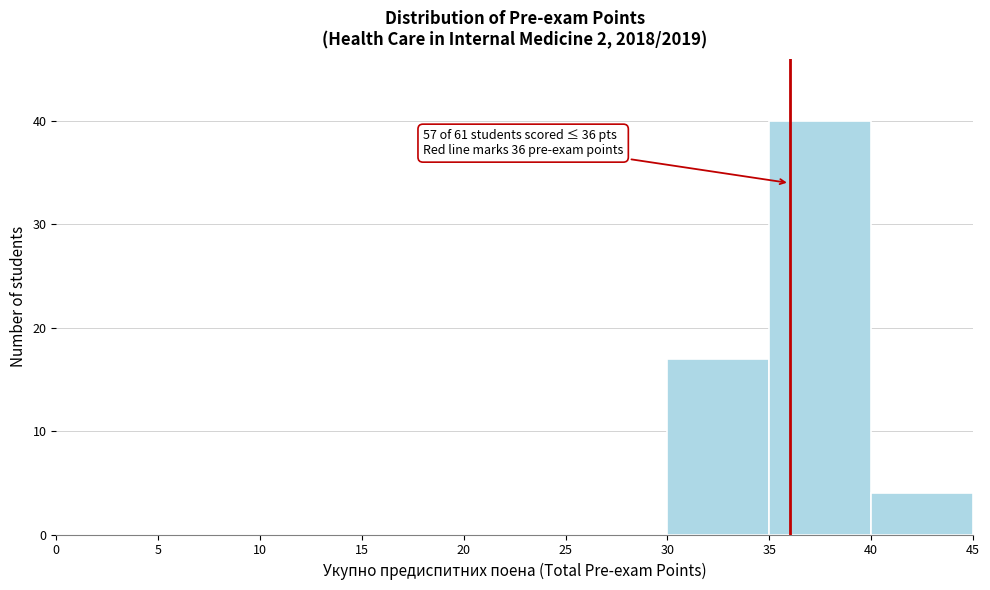

Which range on the x-axis has the tallest bar?

35 to 40